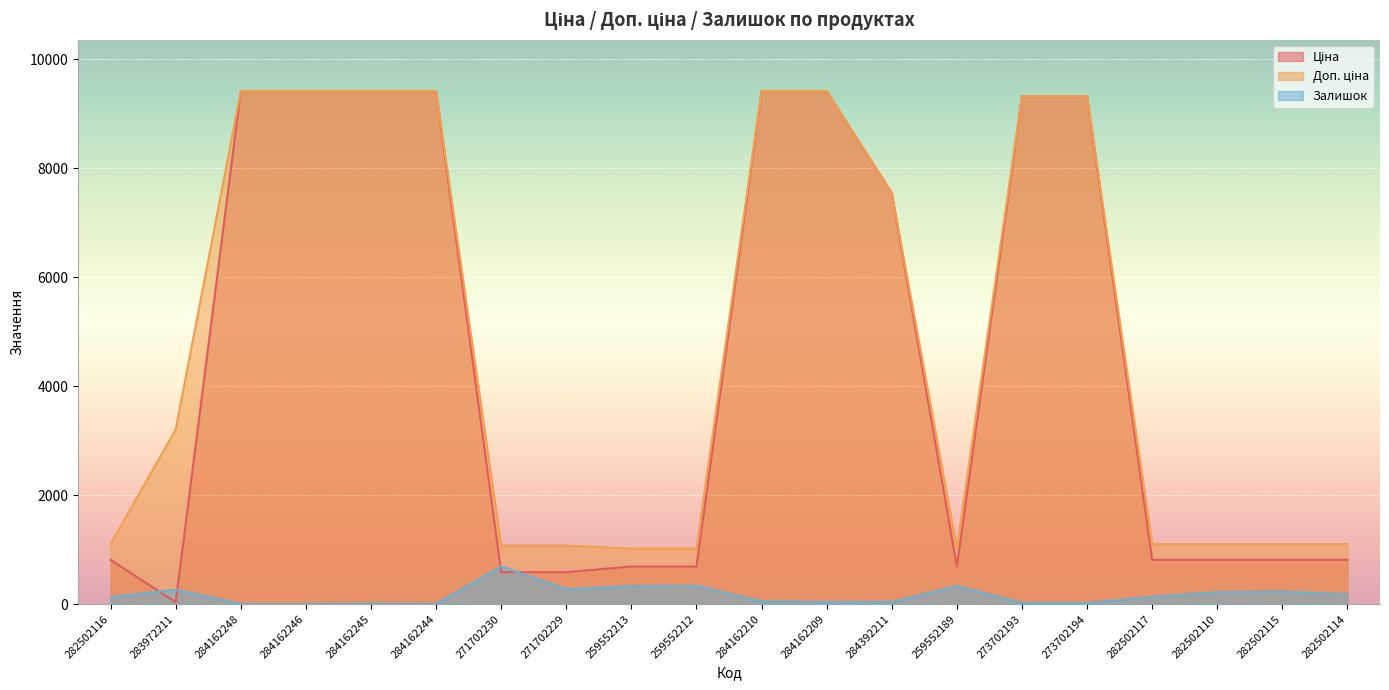

The value of Залишок at 282502115 is 229.0. True or false?

True